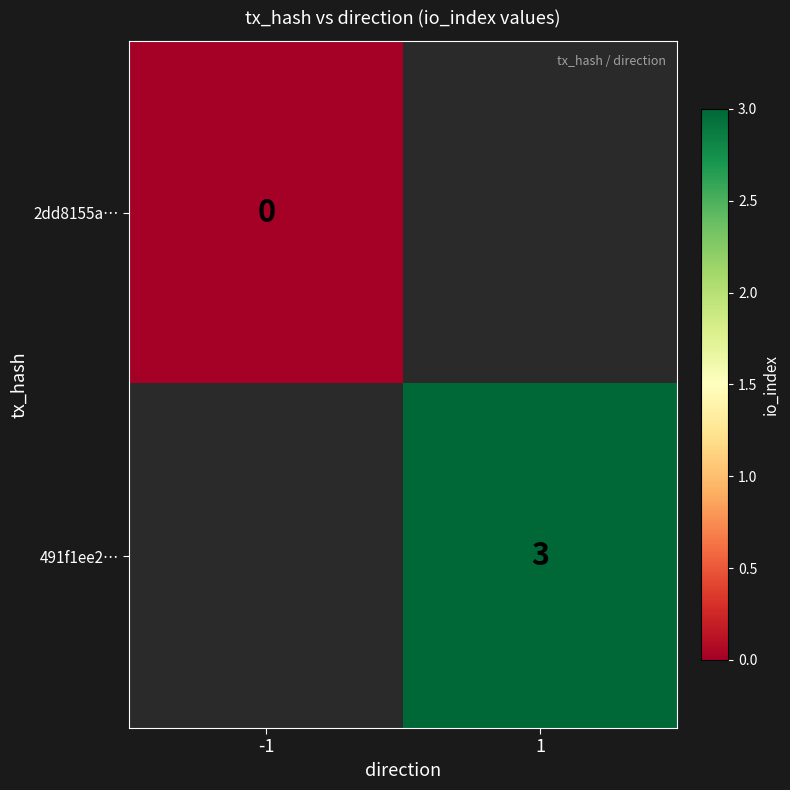

How many categories are shown in the chart?

2